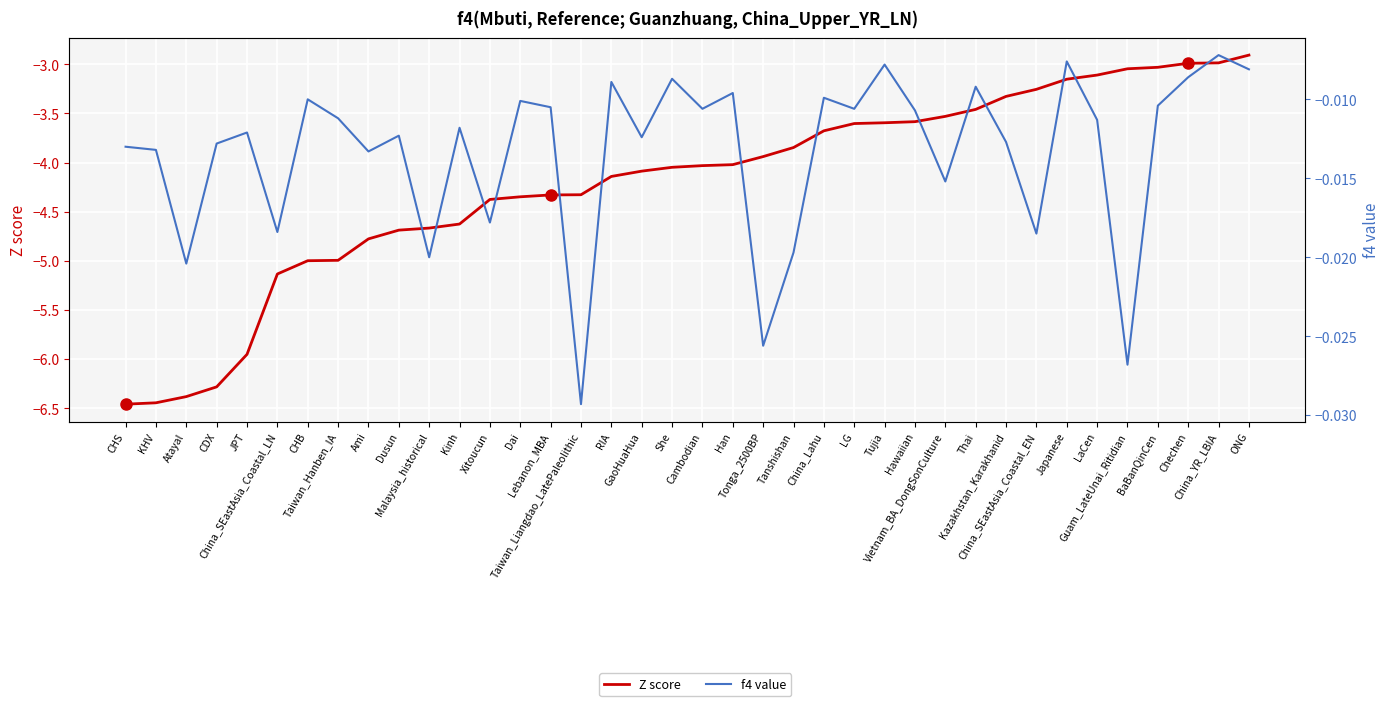

Rank the series by their average value, from lowest to highest.

Z score, f4 value